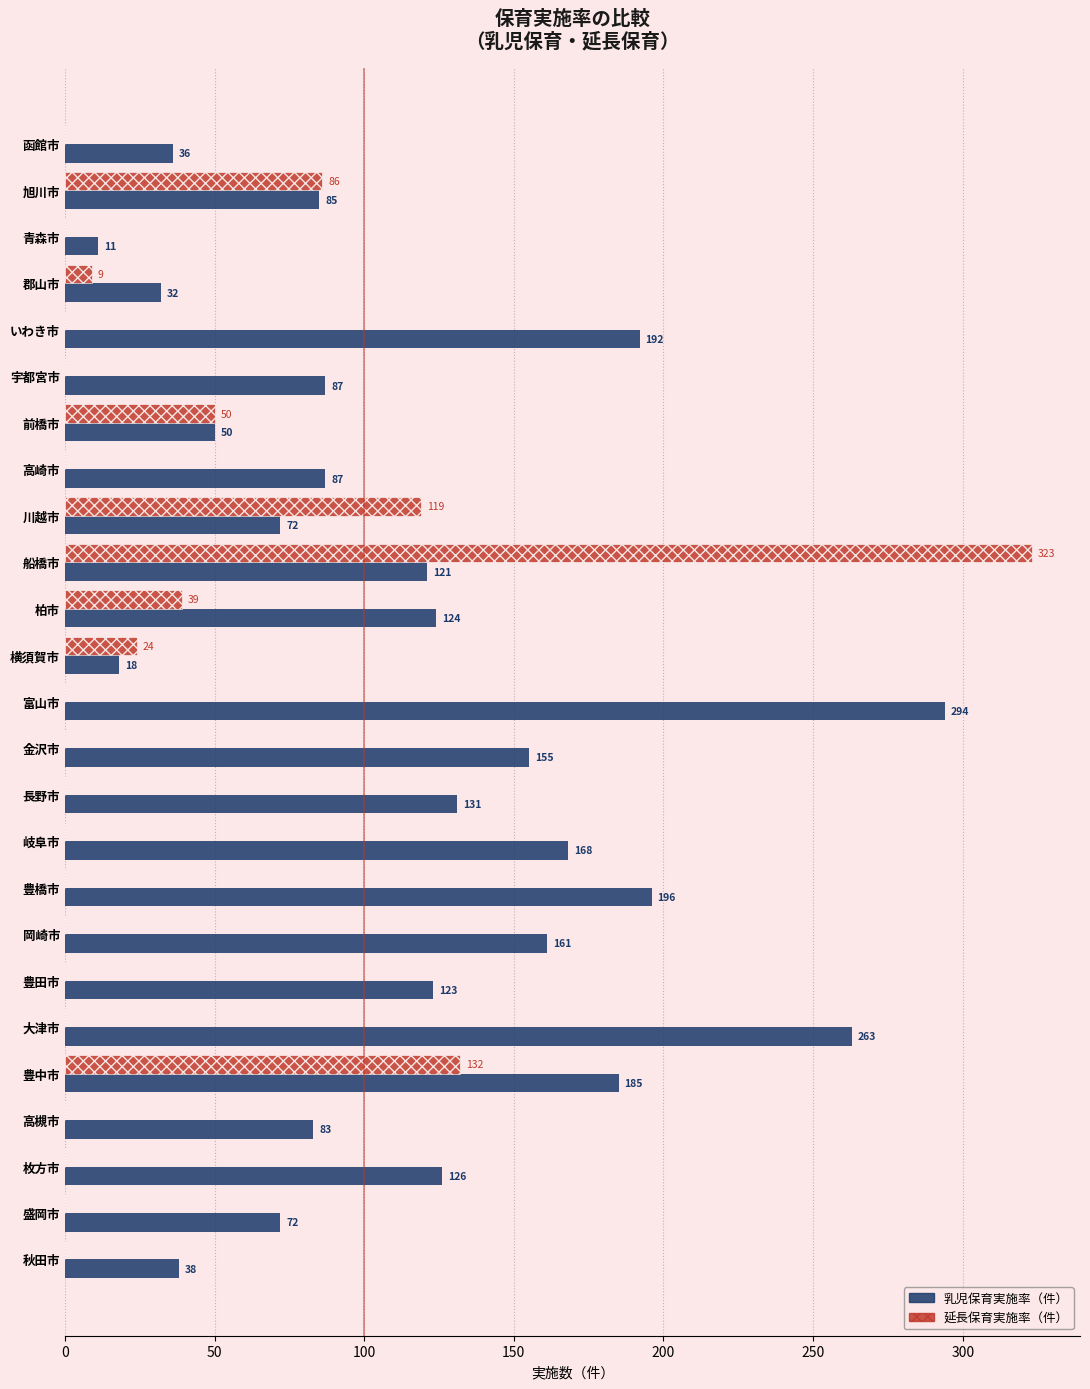

At which category is the sum across all series the highest?

船橋市